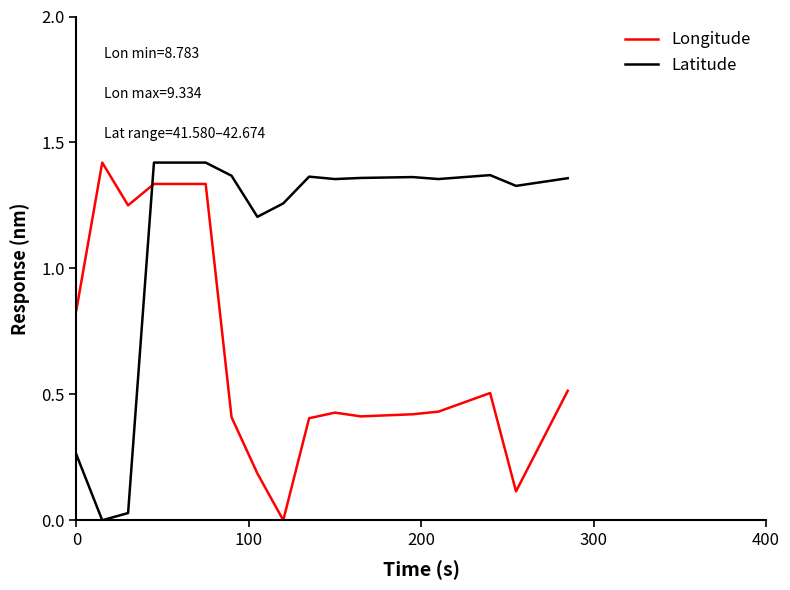

List the series in order of their overall mean, highest first.

Latitude, Longitude